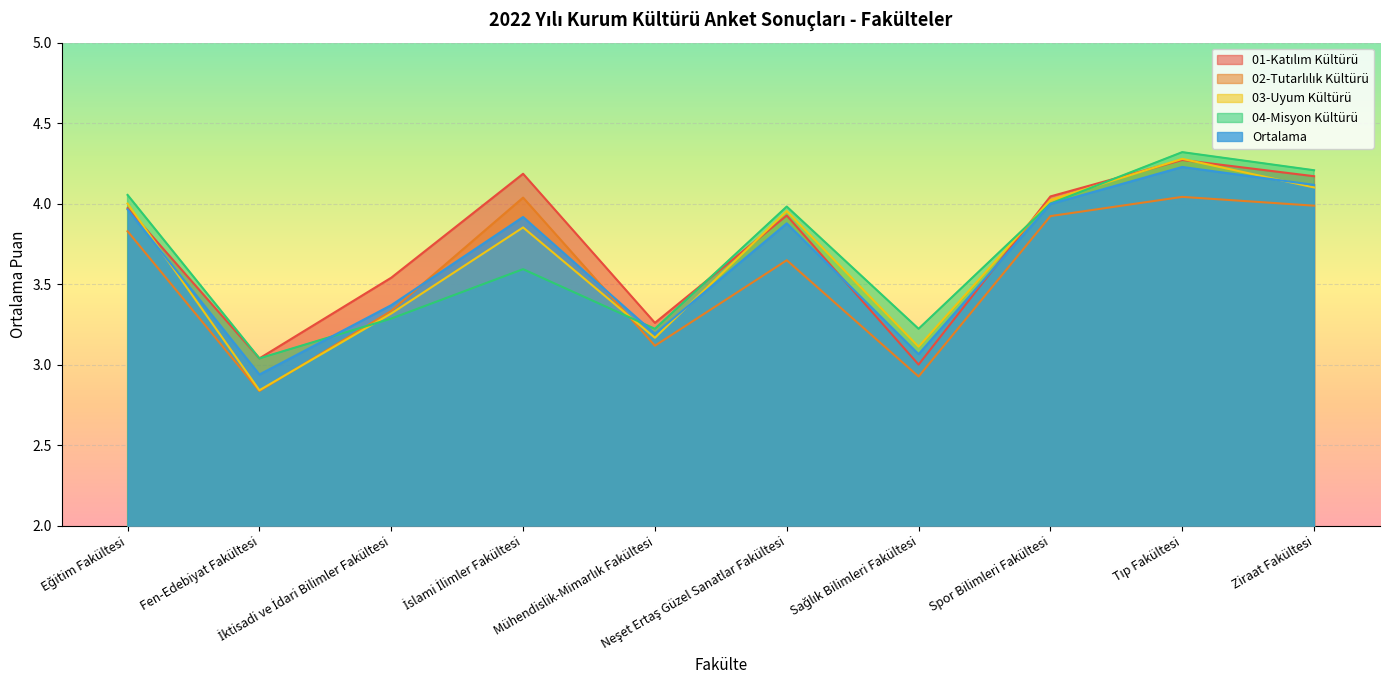

What is the difference between the maximum and minimum values in the 04-Misyon Kültürü series?

1.3